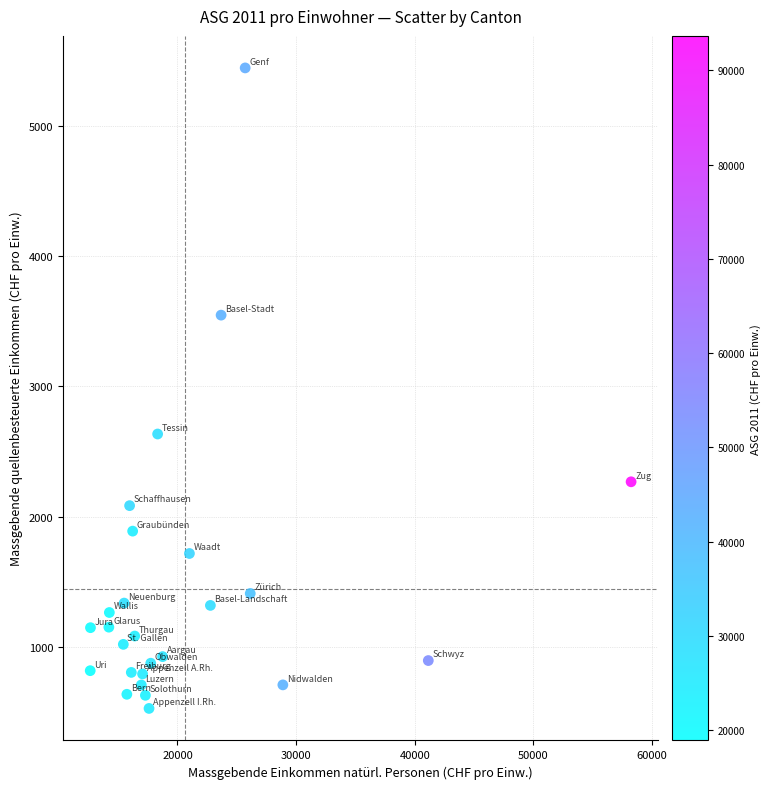

What is the range of X values (max minus min)?

45589.2